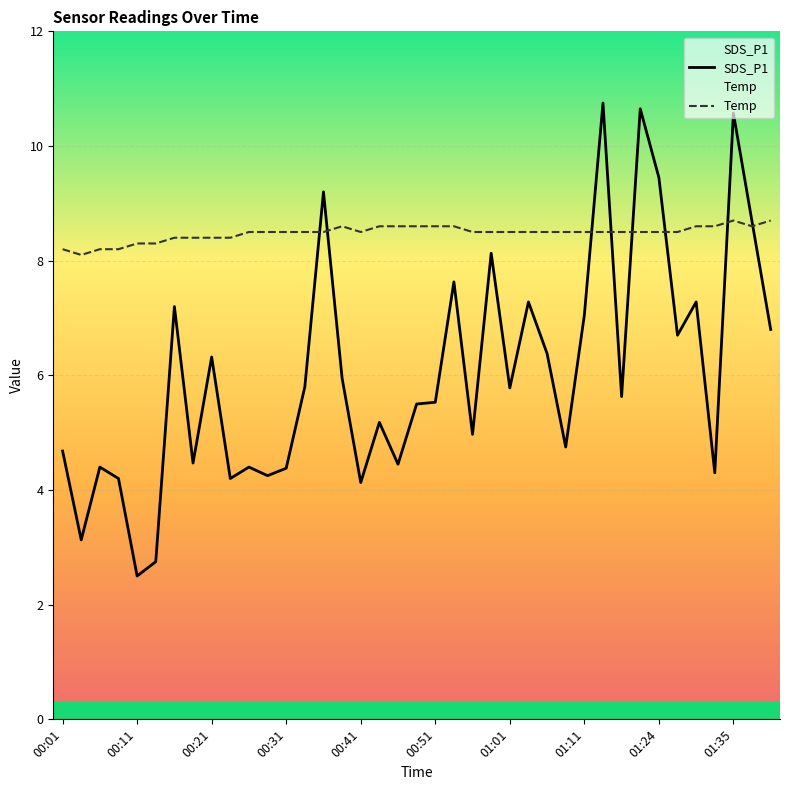

Between 01:14 and 00:31, which is larger?

01:14